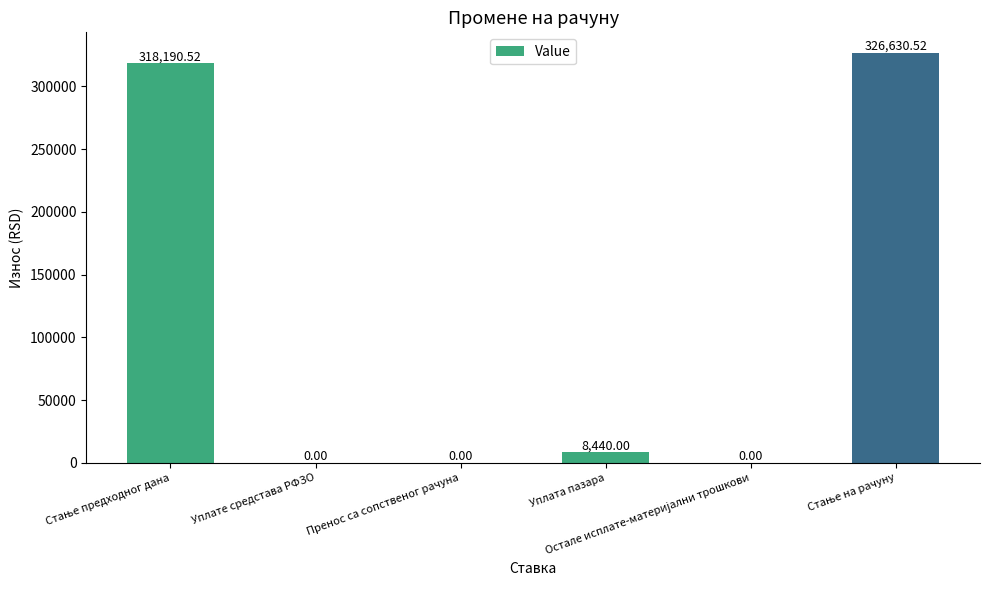

What is the sum of all values?

653261.0